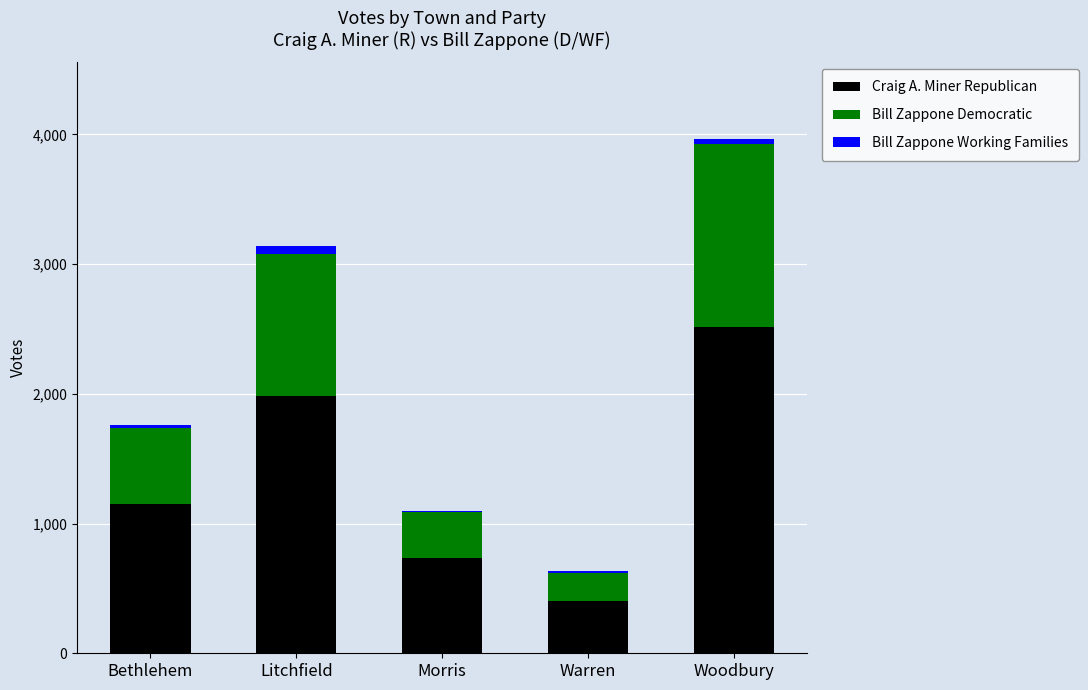

The value of Craig A. Miner Republican at Bethlehem is 1154. True or false?

True